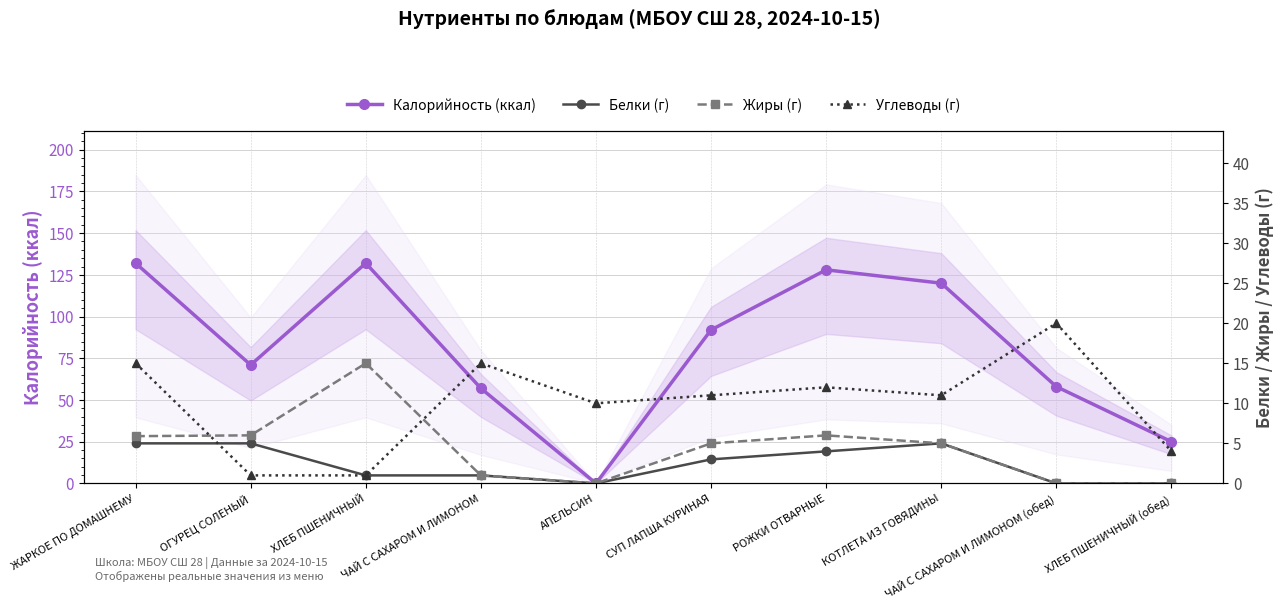

What is the difference between the Жиры (г) values at РОЖКИ ОТВАРНЫЕ and АПЕЛЬСИН?

6.0